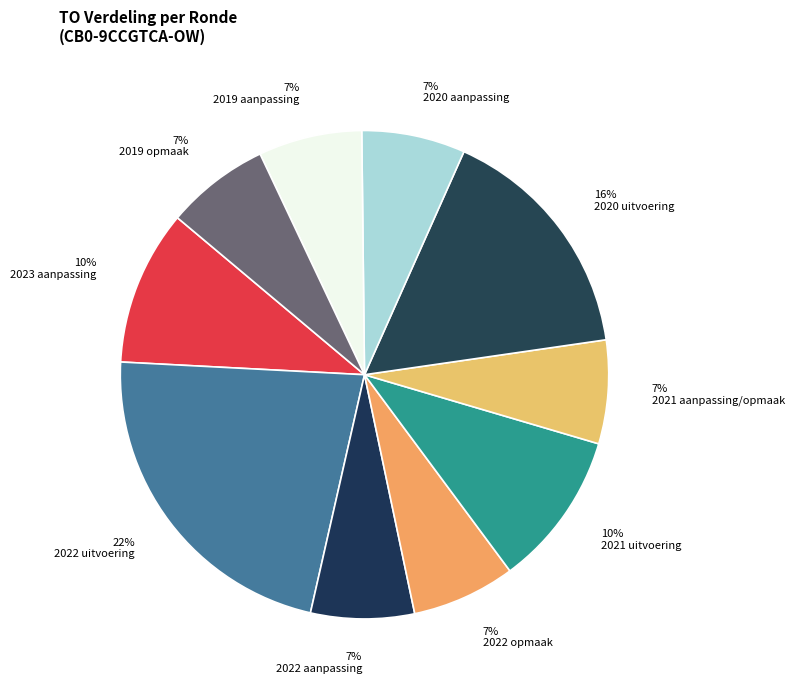

To the nearest percent, what portion does 2023 aanpassing represent?

10%